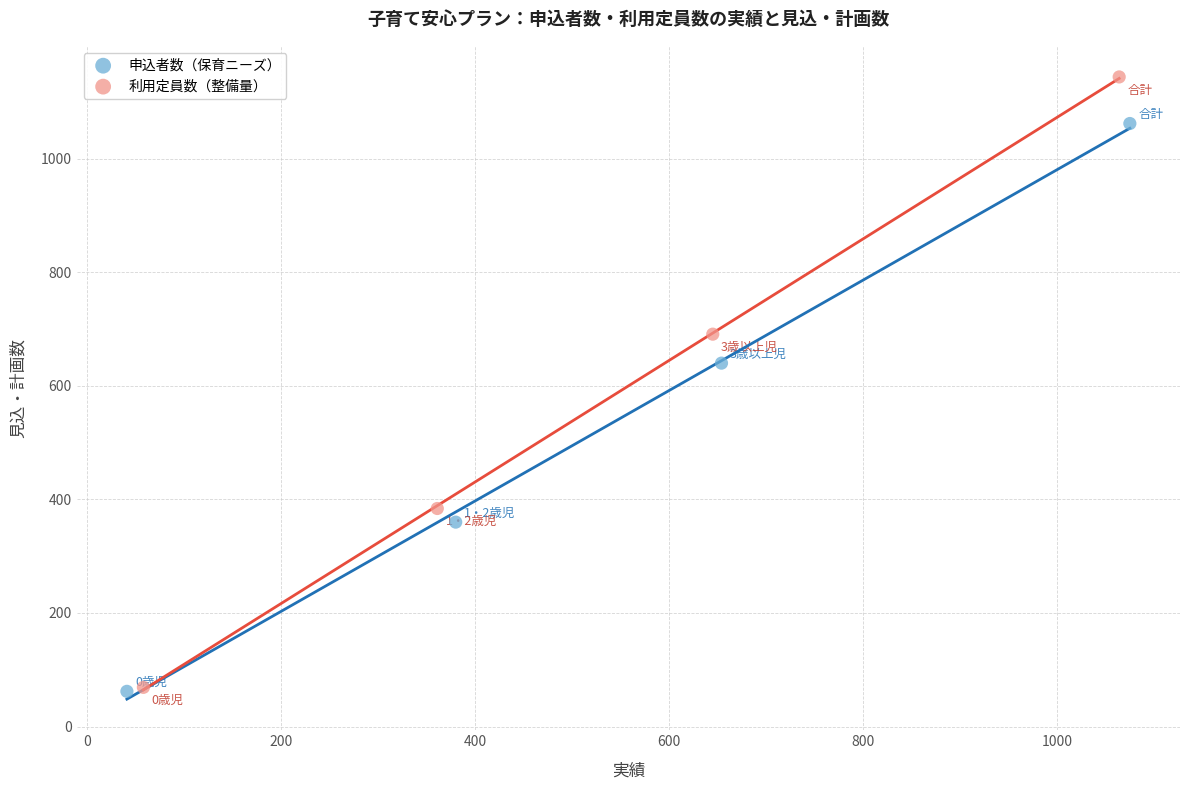

Which series has the widest spread of Y values?

利用定員数（整備量）